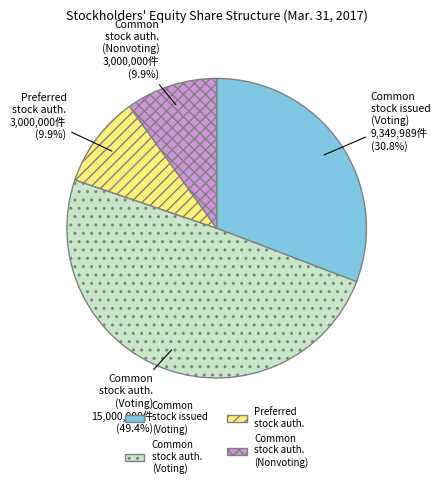

What is the largest slice in the pie chart?

Common stock auth. (Voting)